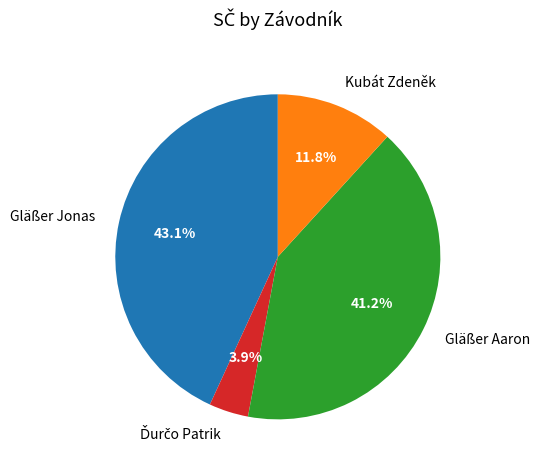

Count the number of slices in the pie.

4